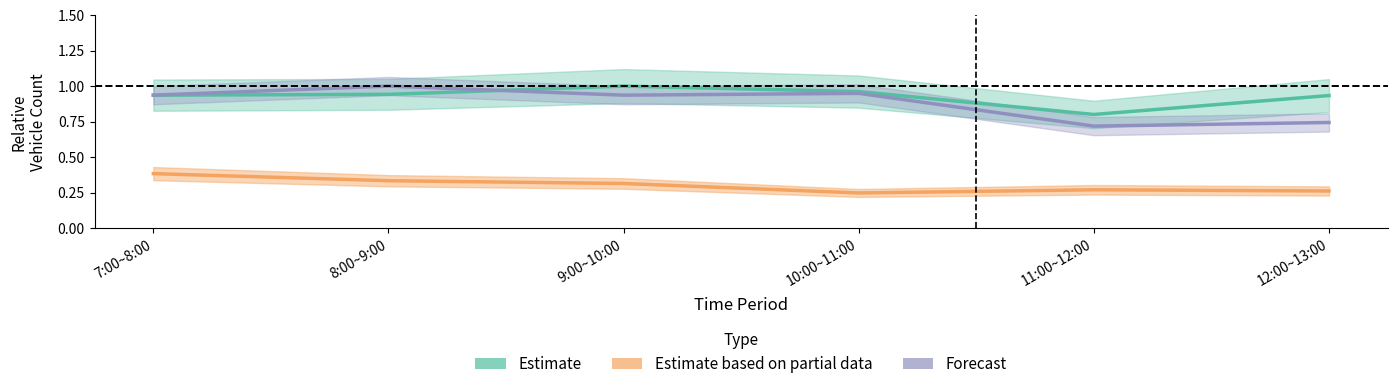

Which has a higher value, 11:00~12:00 or 10:00~11:00?

10:00~11:00